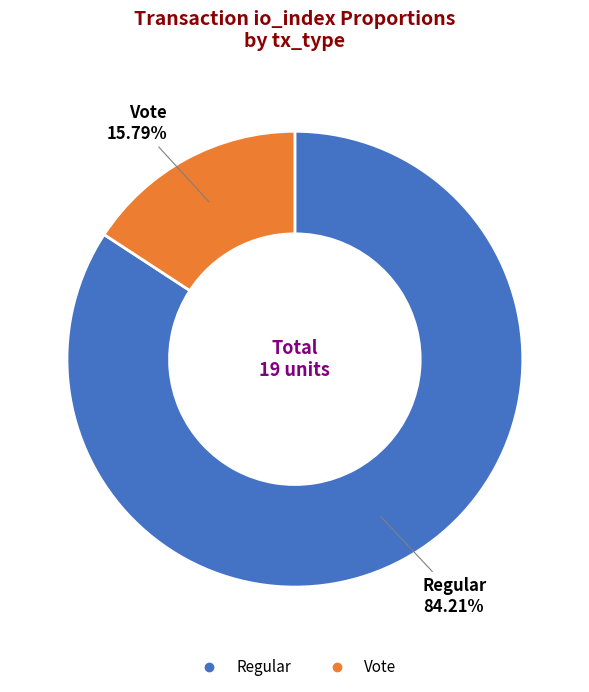

Is there a majority slice in this chart?

Yes